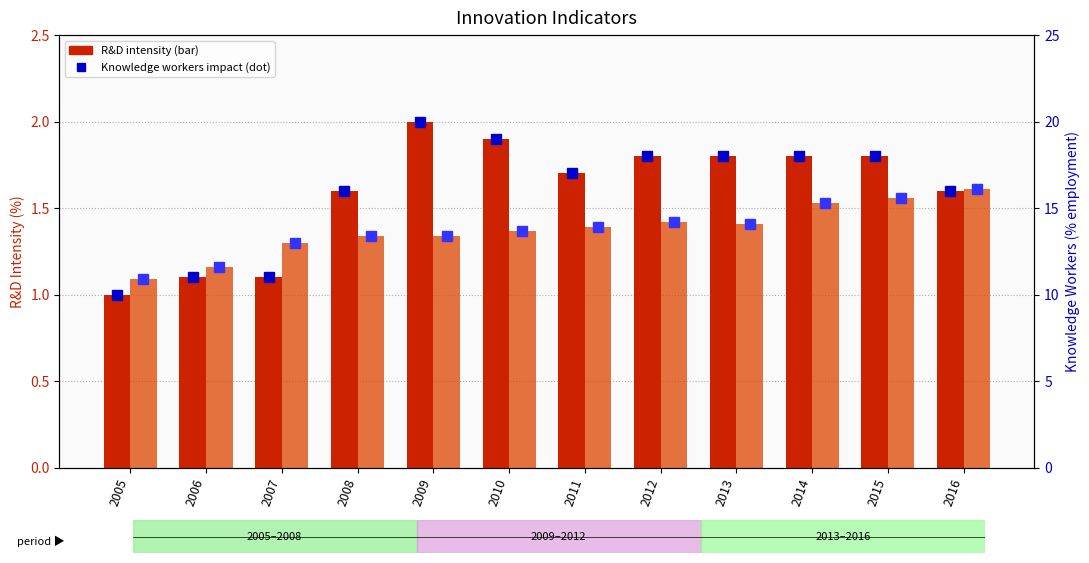

What is the difference between the Impact of knowledge workers (÷10) values at 2006 and 2007?

0.1